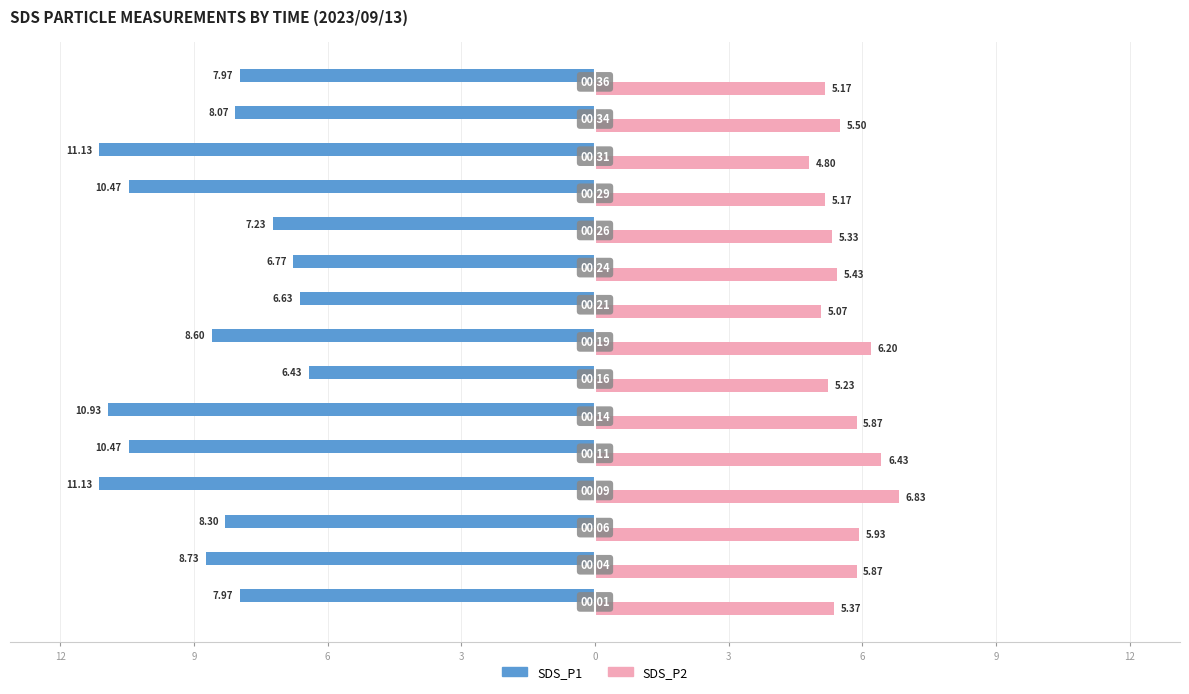

What are all the series names shown in the legend?

SDS_P1, SDS_P2